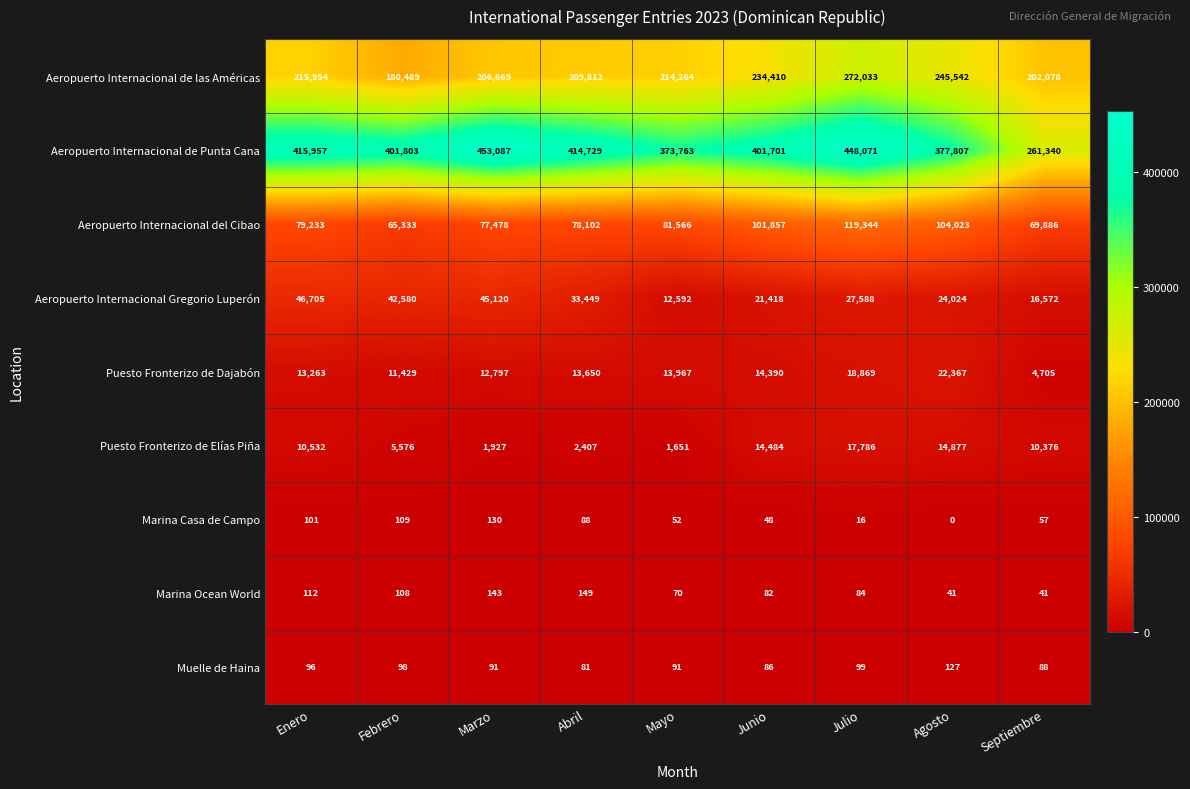

What is the sum of all Marina Ocean World values?

830